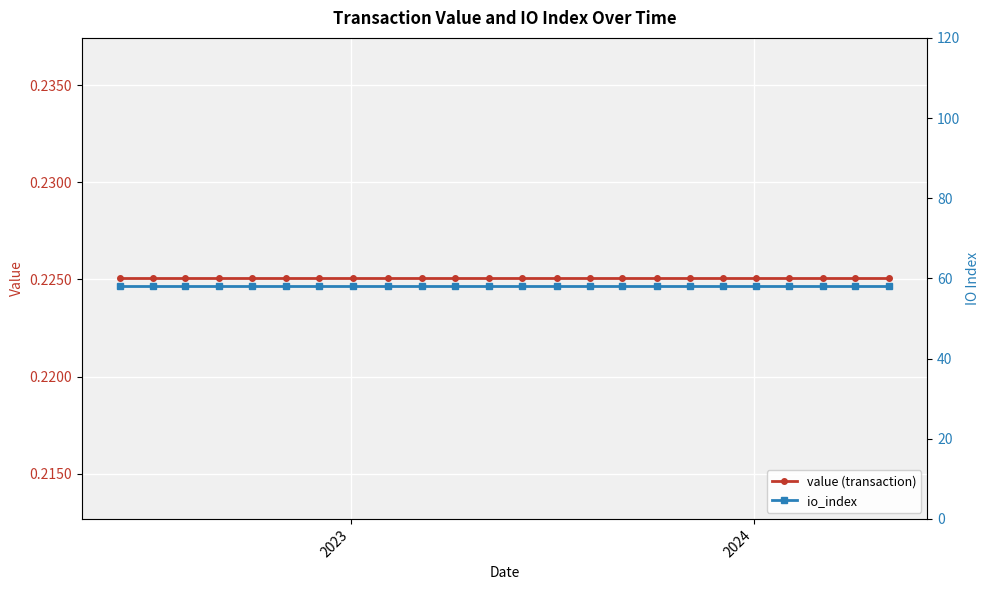

At which category does the chart reach its minimum across all series?

2023